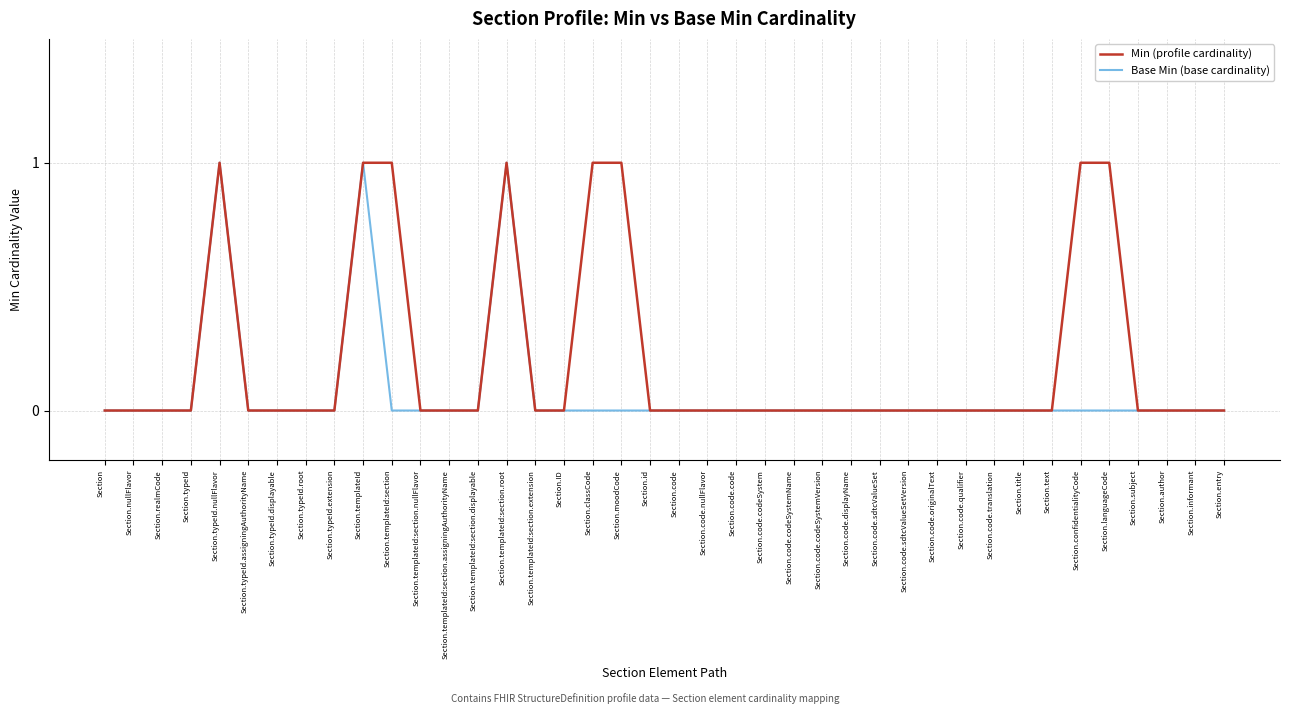

Reading left to right, list all the values displayed in this chart.

Min (profile cardinality): 0	0	0	0	1	0	0	0	0	1	1	0	0	0	1	0	0	1	1	0	0	0	0	0	0	0	0	0	0	0	0	0	0	0	1	1	0	0	0	0
Base Min (base cardinality): 0	0	0	0	1	0	0	0	0	1	0	0	0	0	1	0	0	0	0	0	0	0	0	0	0	0	0	0	0	0	0	0	0	0	0	0	0	0	0	0